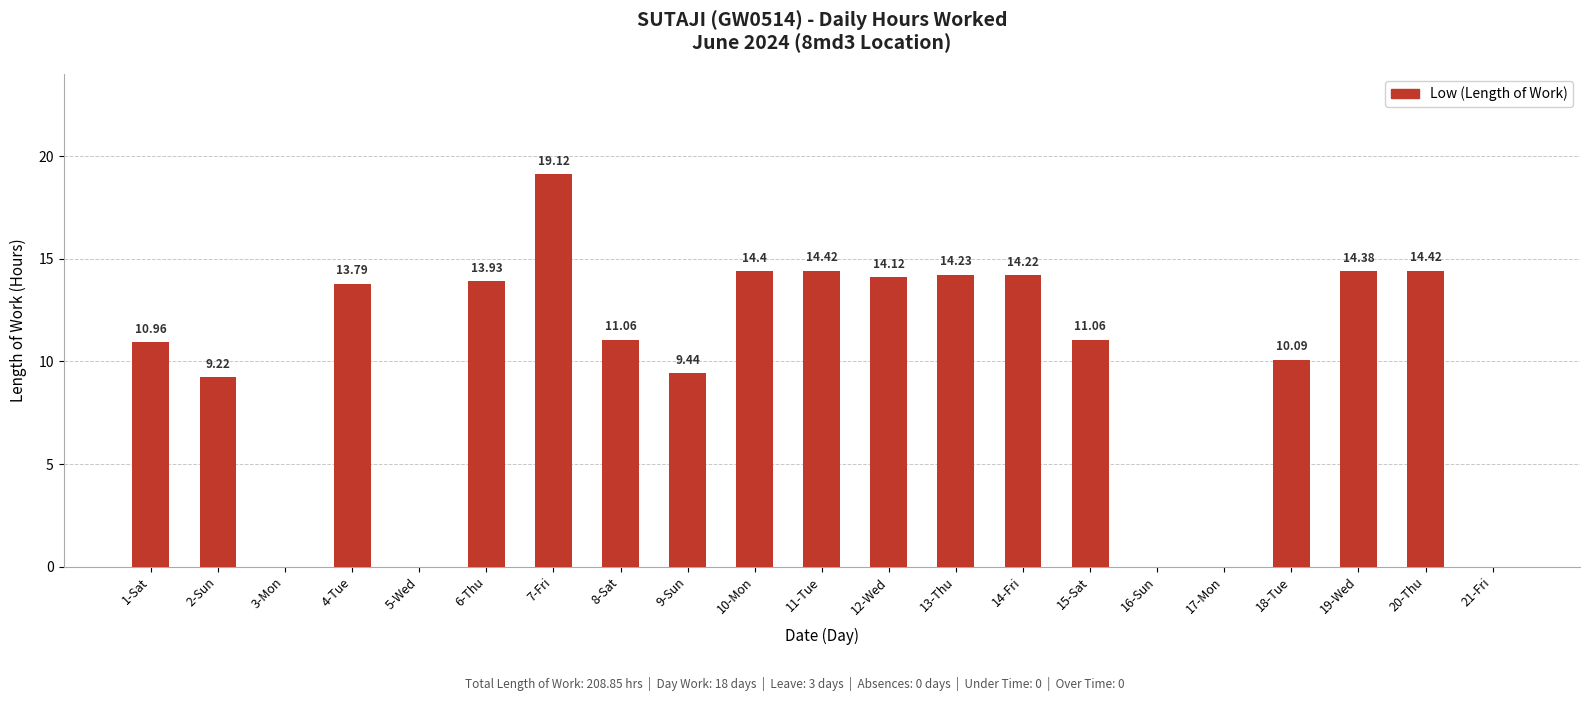

The value at 12-Wed is 14.1. True or false?

True